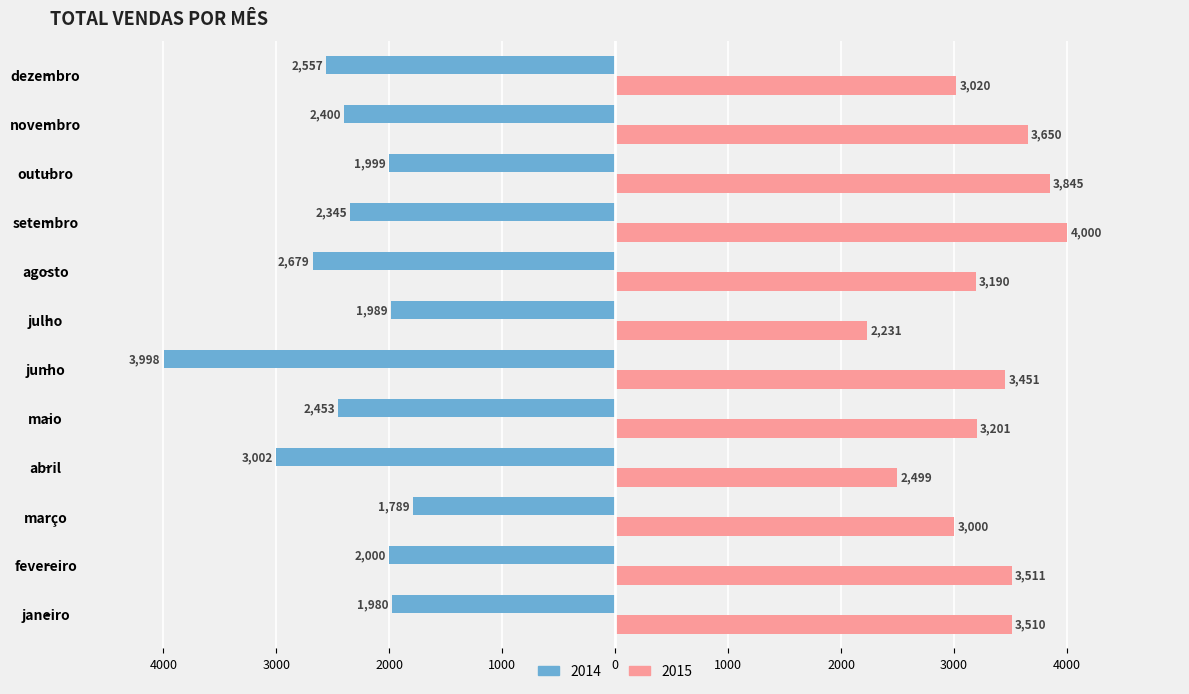

What are all the series names shown in the legend?

2014, 2015